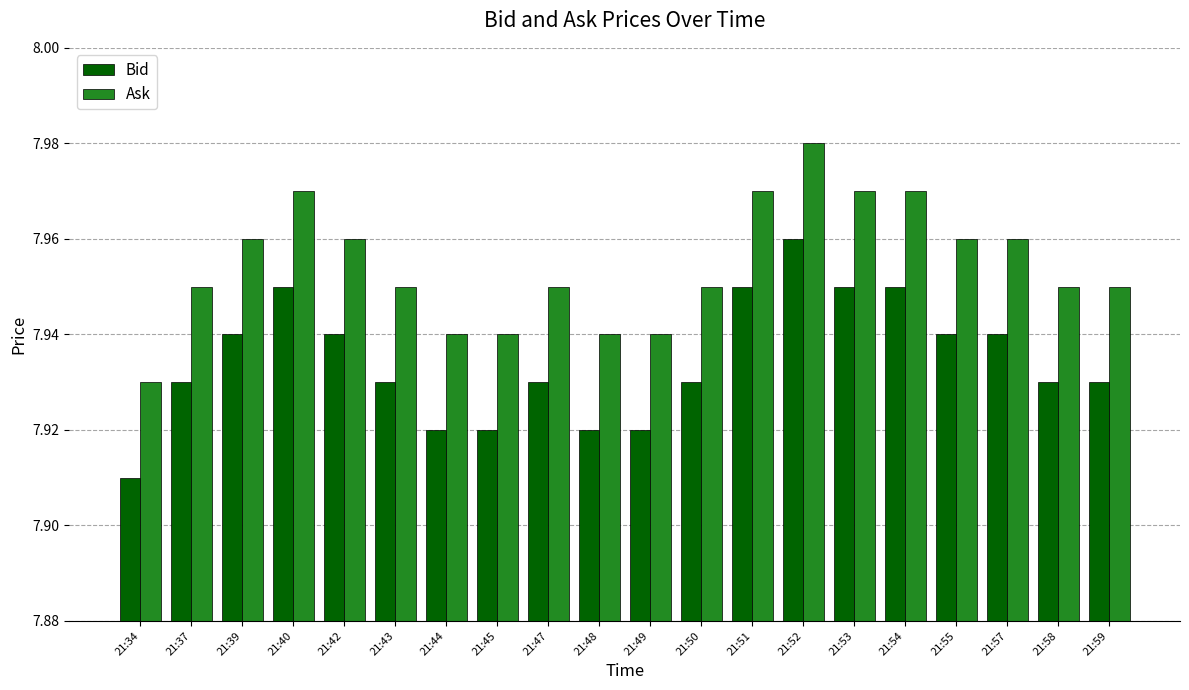

Rank the series by their average value, from lowest to highest.

Bid, Ask